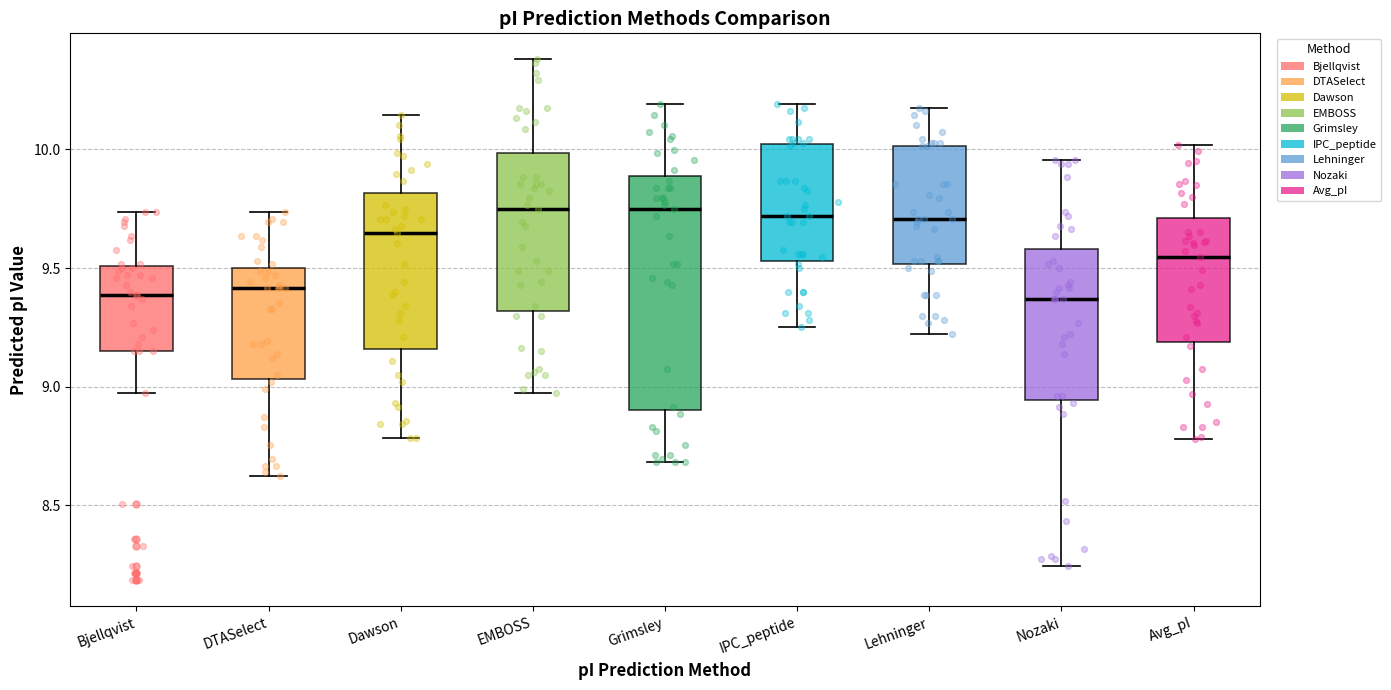

Reading left to right, transcribe this box plot: for each box, give where its median line is, the range the box spans, and where its two whiskers end, as read against the y-axis. The values are not printed on the chart, so give them approximately, as read against the axis.

Bjellqvist: median 9.40, box 9.15 to 9.50, whiskers 9.00 to 9.75
DTASelect: median 9.40, box 9.05 to 9.50, whiskers 8.60 to 9.75
Dawson: median 9.65, box 9.15 to 9.80, whiskers 8.80 to 10.15
EMBOSS: median 9.75, box 9.30 to 10.00, whiskers 9.00 to 10.40
Grimsley: median 9.75, box 8.90 to 9.90, whiskers 8.70 to 10.20
IPC_peptide: median 9.70, box 9.55 to 10.00, whiskers 9.25 to 10.20
Lehninger: median 9.70, box 9.50 to 10.00, whiskers 9.20 to 10.20
Nozaki: median 9.35, box 8.95 to 9.60, whiskers 8.25 to 9.95
Avg_pI: median 9.55, box 9.20 to 9.70, whiskers 8.80 to 10.00